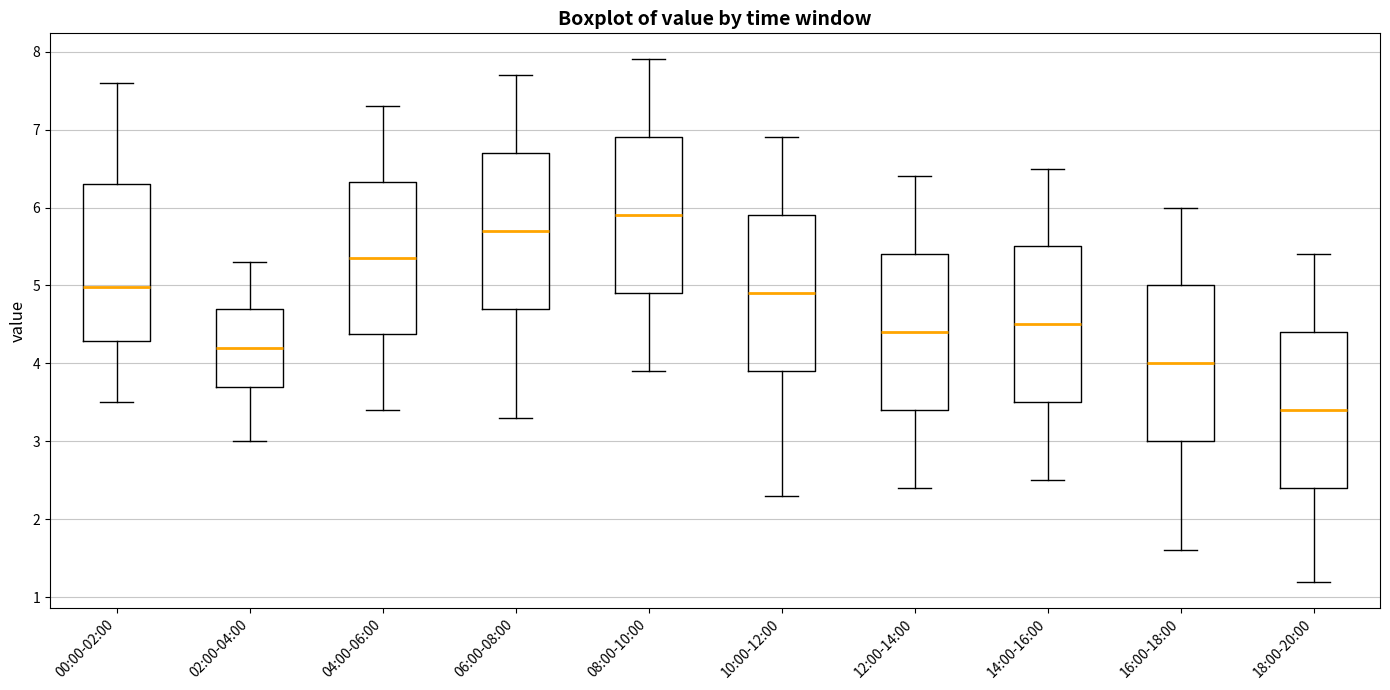

Where is the upper edge of the box for 10:00-12:00 on the y-axis? The values are not printed on the chart, so give them approximately, as read against the axis.

5.9